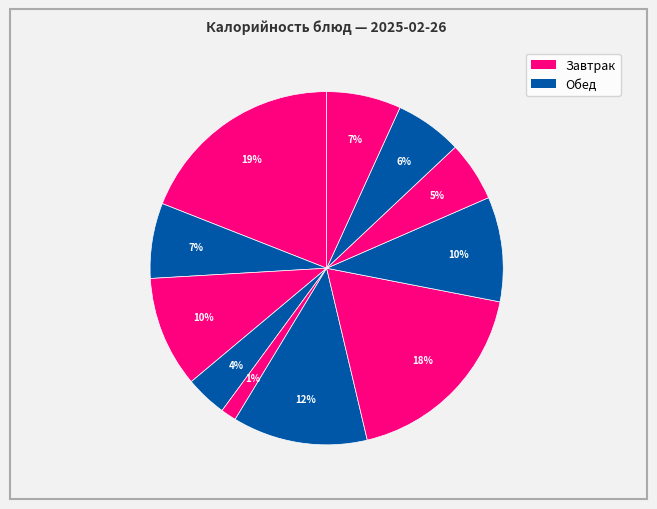

How many segments does this pie chart have?

11